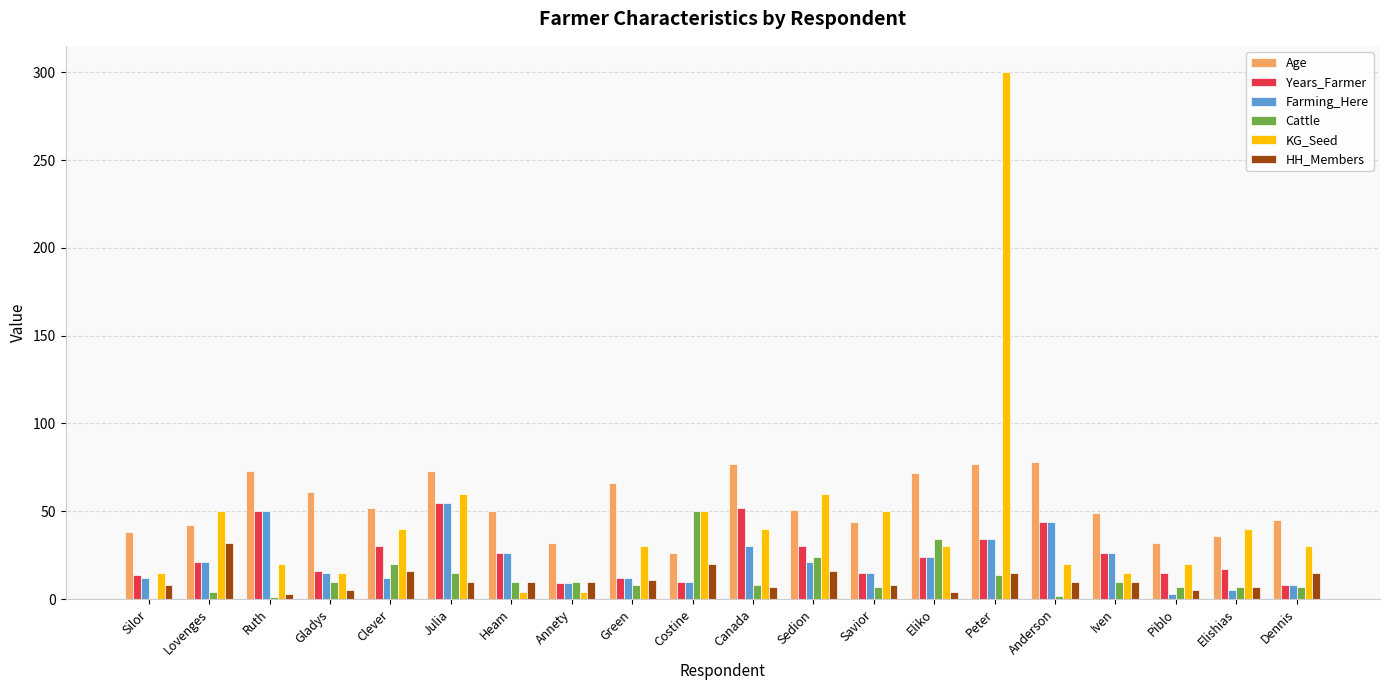

Which category has the highest value in the Farming_Here series?

Julia